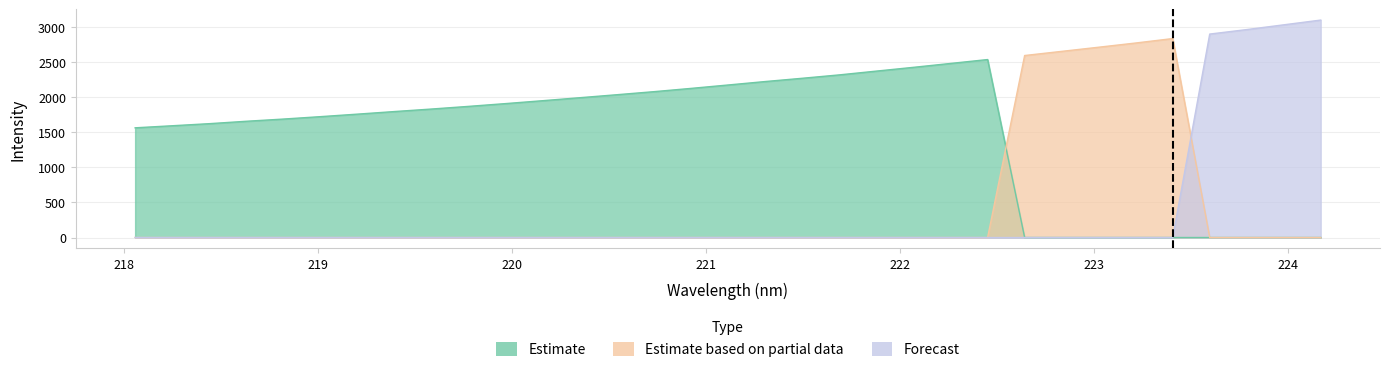

Which series has the largest total across all categories?

Estimate